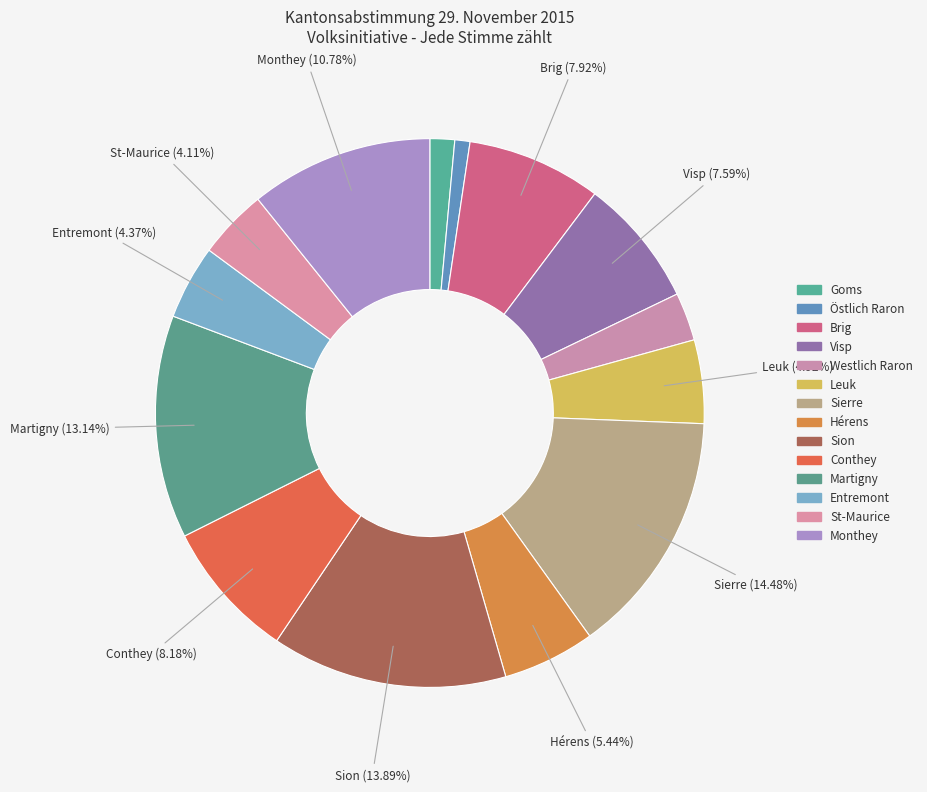

To the nearest percent, what is the difference between the Monthey and Östlich Raron slice percentages?

10%